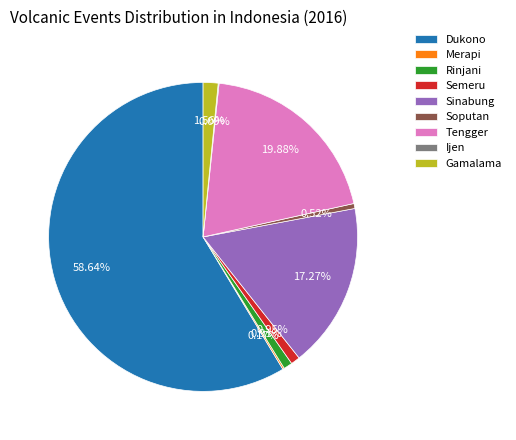

To the nearest percent, what portion does Sinabung represent?

17%